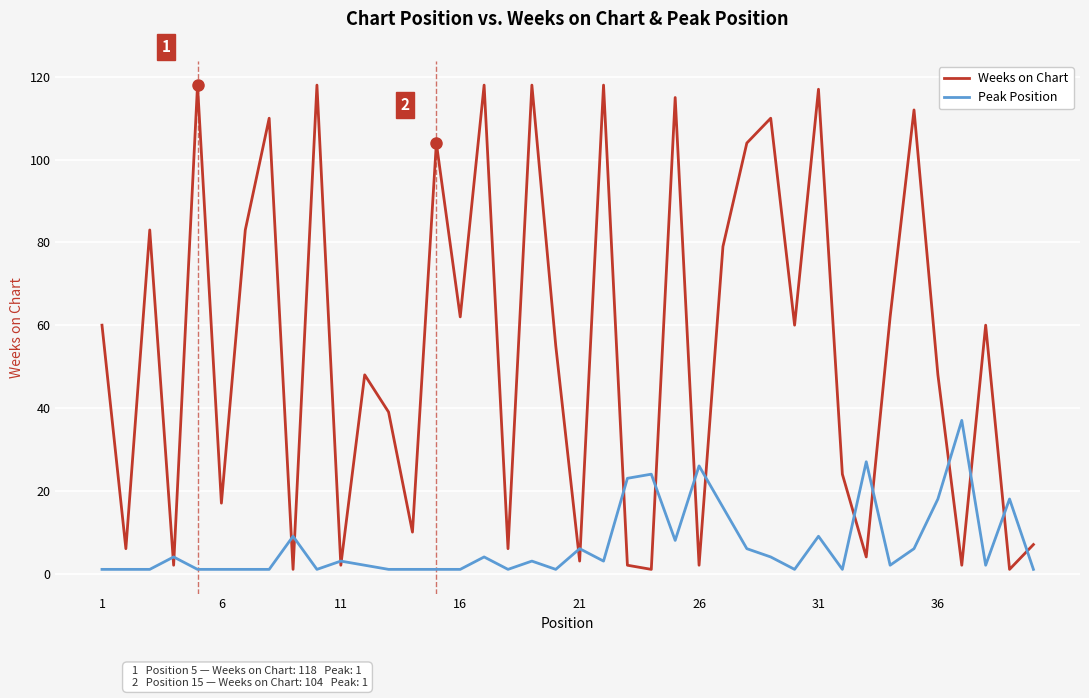

What is the sum of all Peak Position values?

277